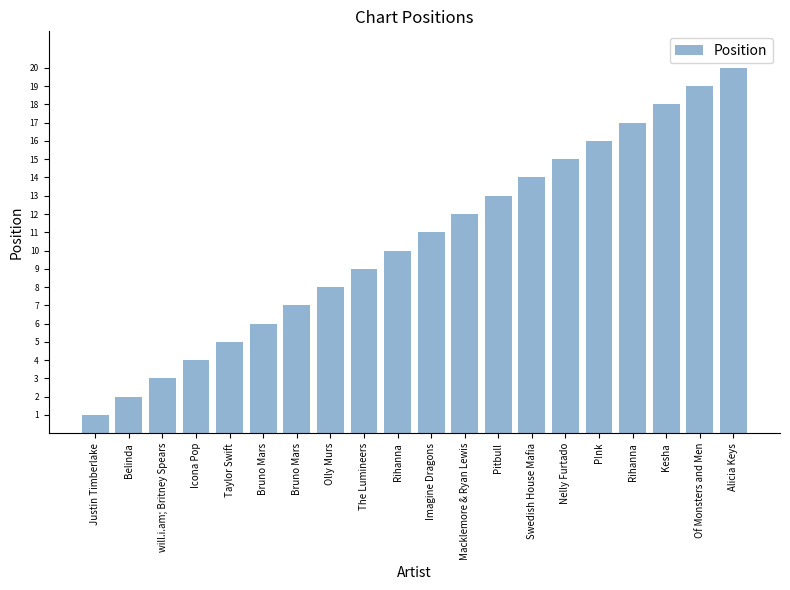

What is the maximum value shown in the chart?

20